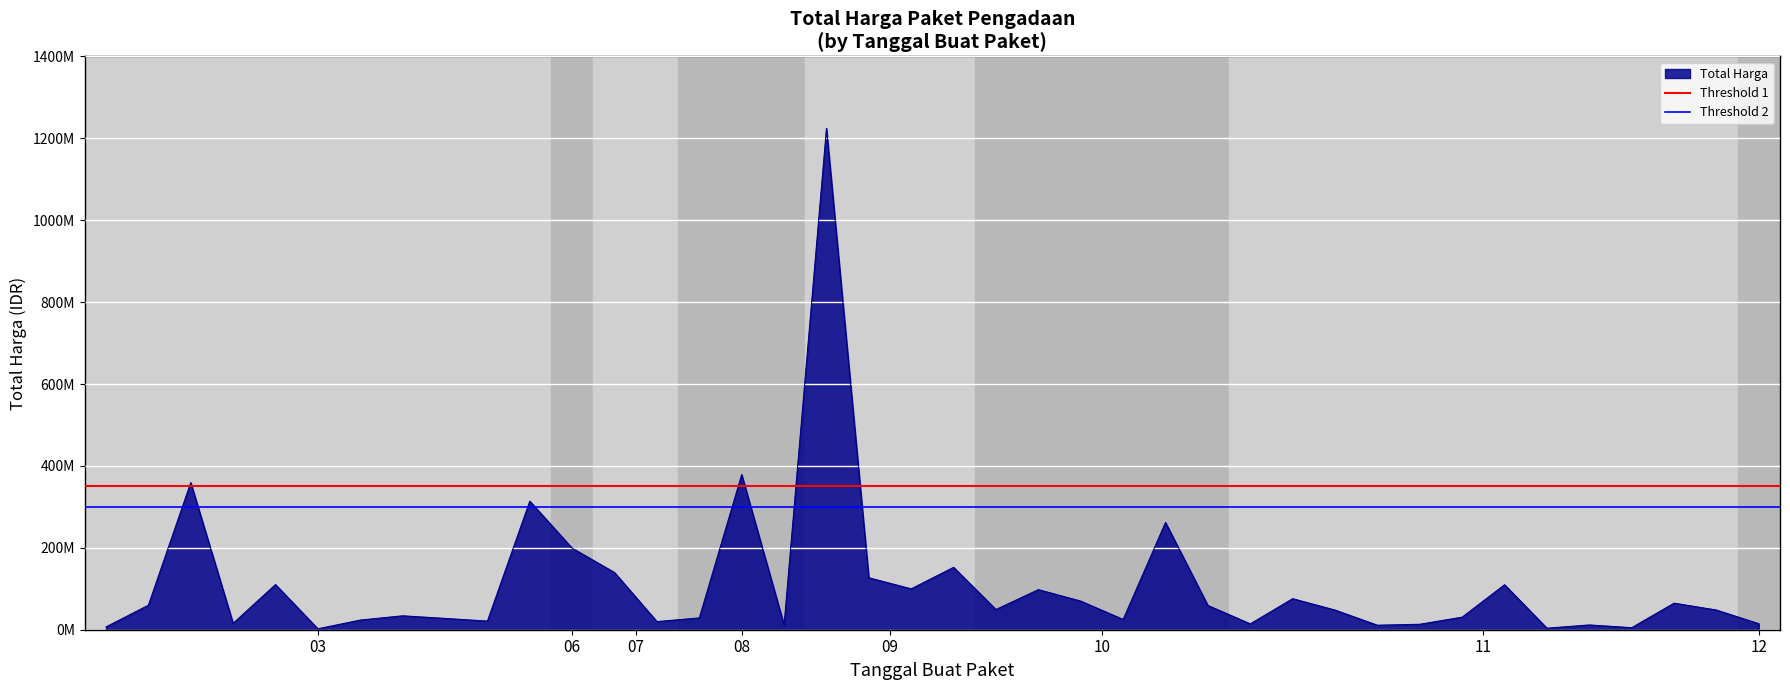

Is it true that Threshold 1 equals 610964480 at 03?

False